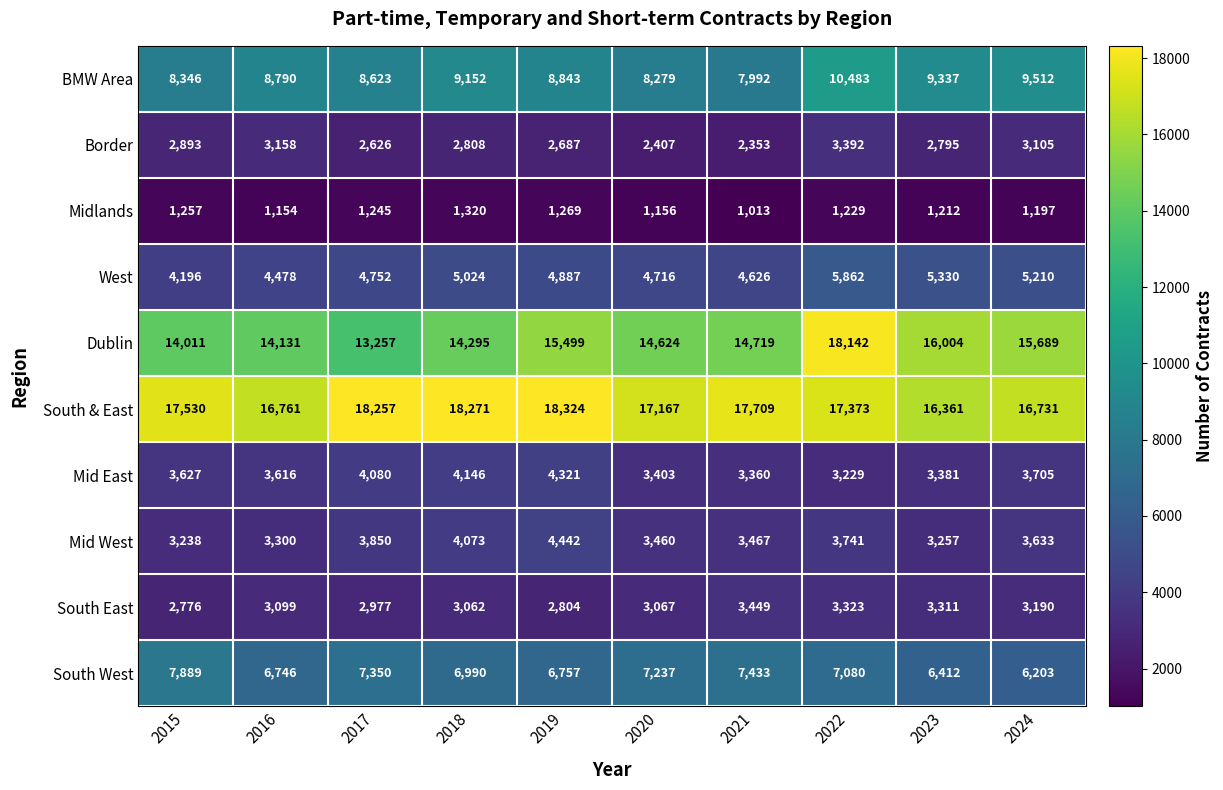

At which category does the chart reach its peak across all series?

2019